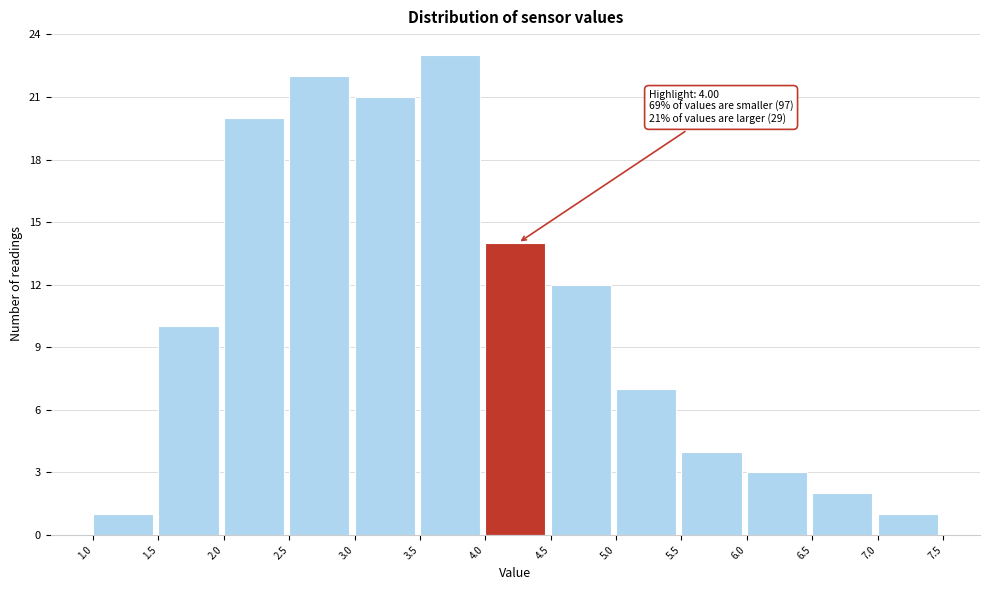

Over which range of the x-axis is the bar tallest?

3.5 to 4.0